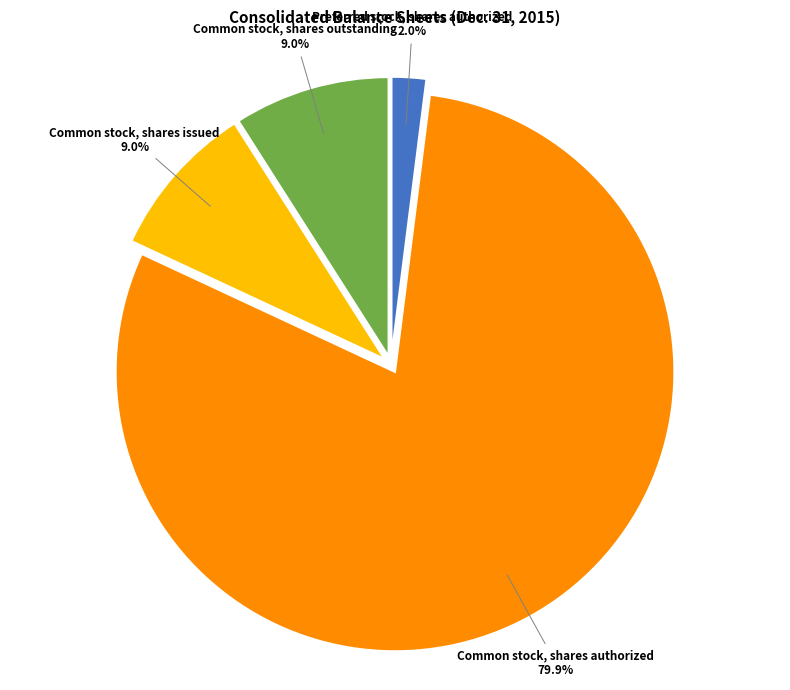

Approximately how many times larger is the value at Common stock, shares authorized compared to Preferred stock, shares authorized?

40.0